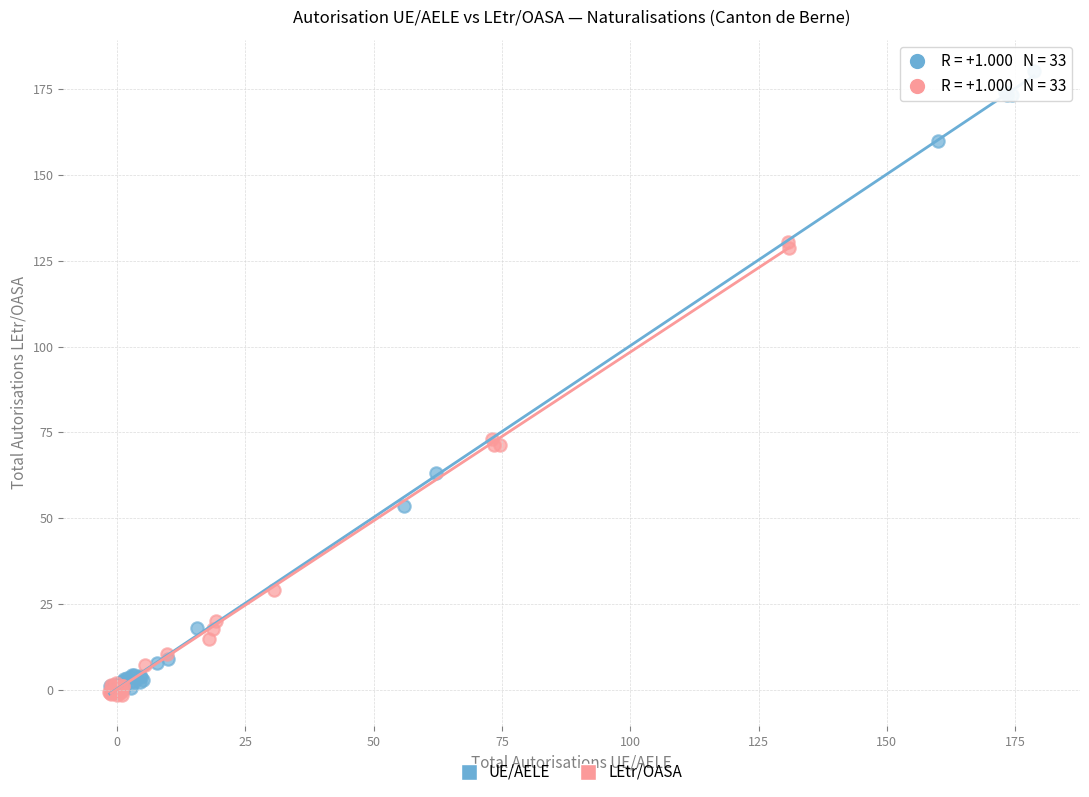

Which series reaches the maximum Y coordinate?

UE/AELE